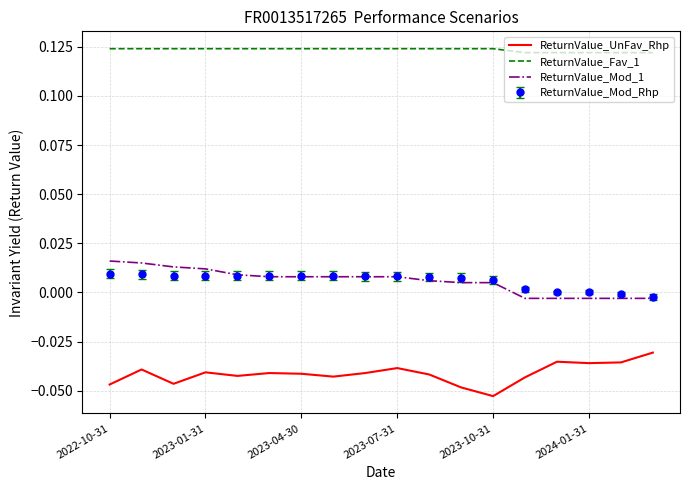

Which series has the largest total across all categories?

ReturnValue_Fav_1